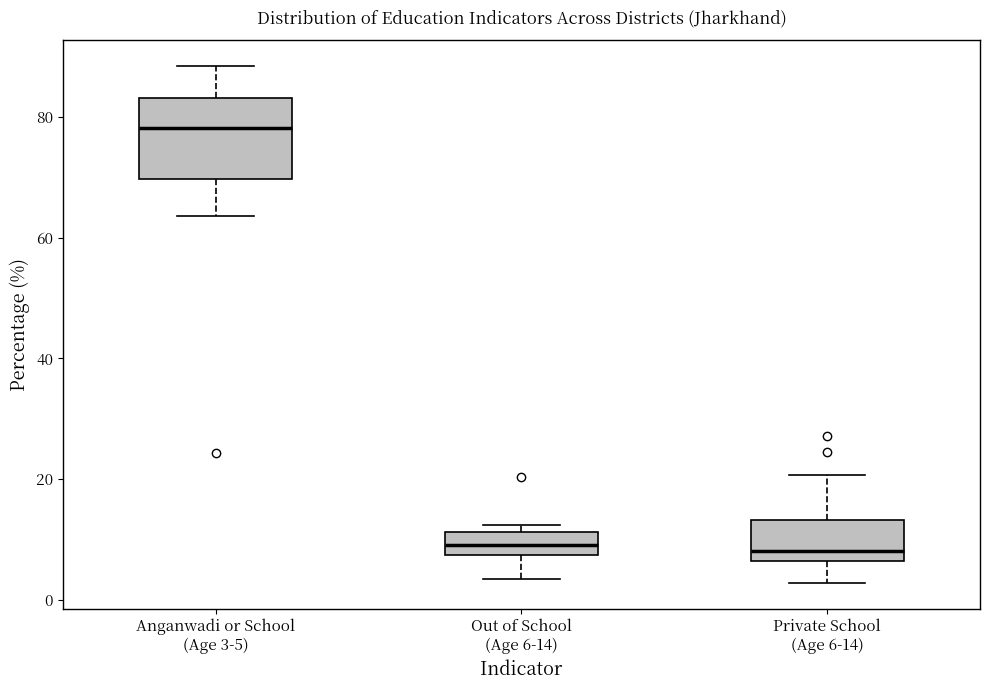

Comparing the boxes themselves (not the whiskers), which one is the tallest?

Anganwadi or School (Age 3-5)